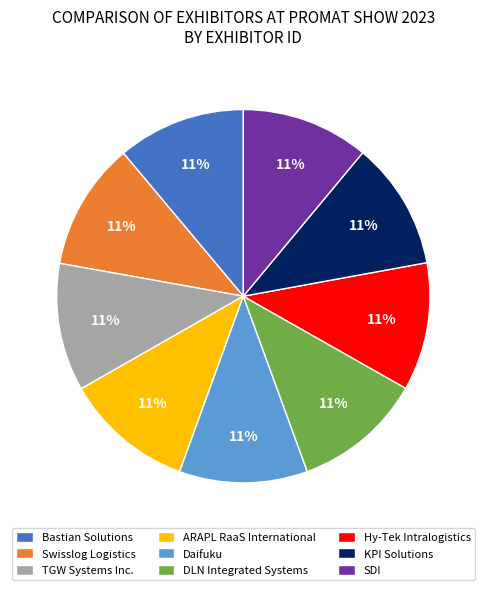

How many segments does this pie chart have?

9